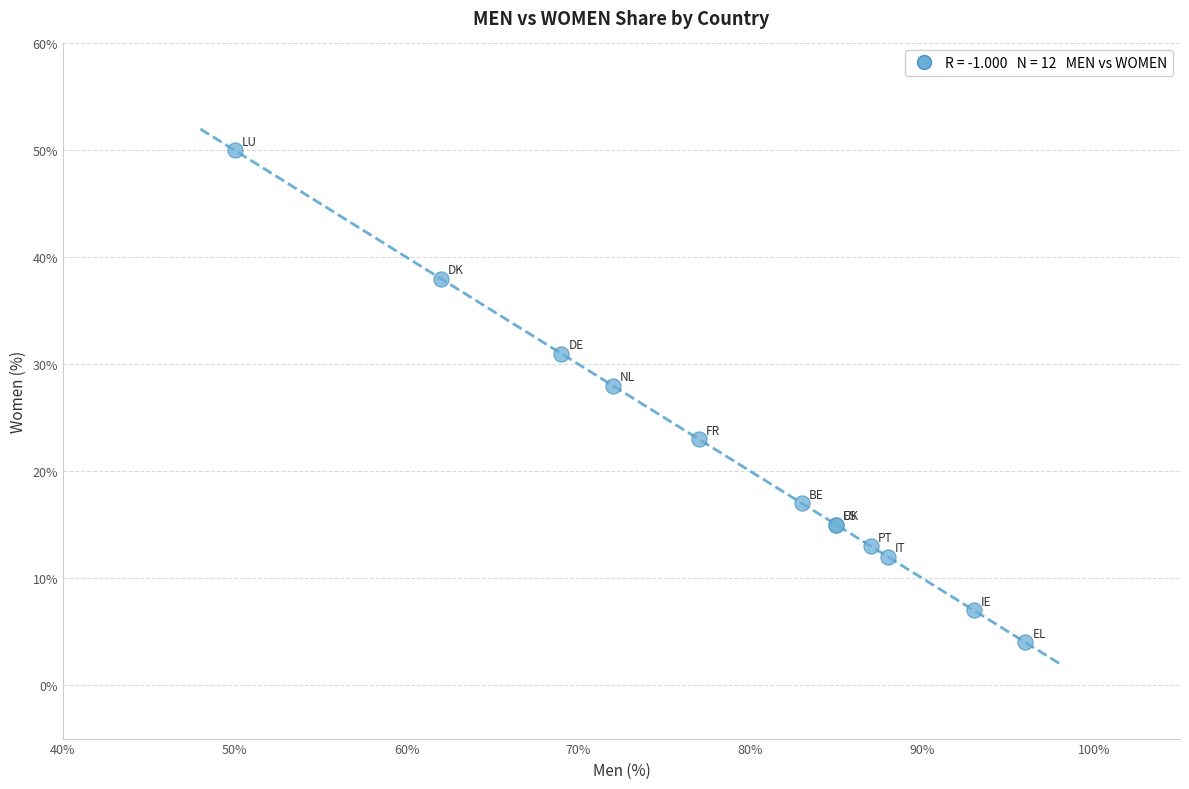

What Y value in the scatter plot is closest to 27?

28